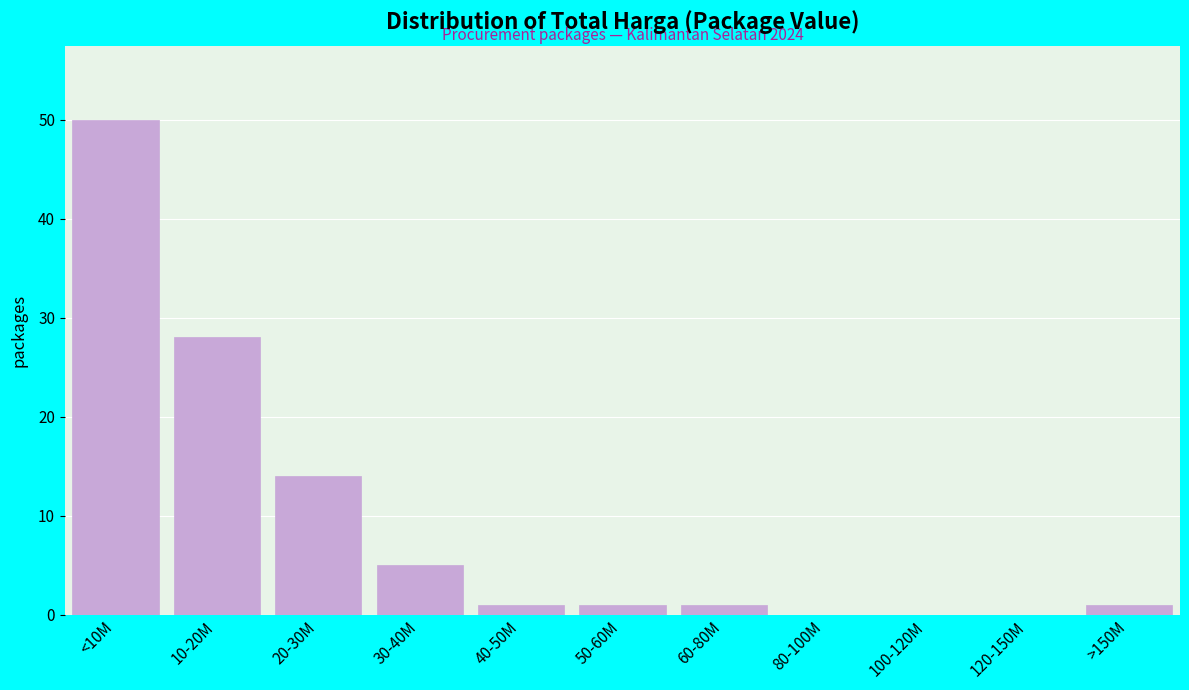

Reading left to right, what are all the values shown in this chart?

<10M=50	10-20M=28	20-30M=14	30-40M=5	40-50M=1	50-60M=1	60-80M=1	80-100M=0	100-120M=0	120-150M=0	>150M=1